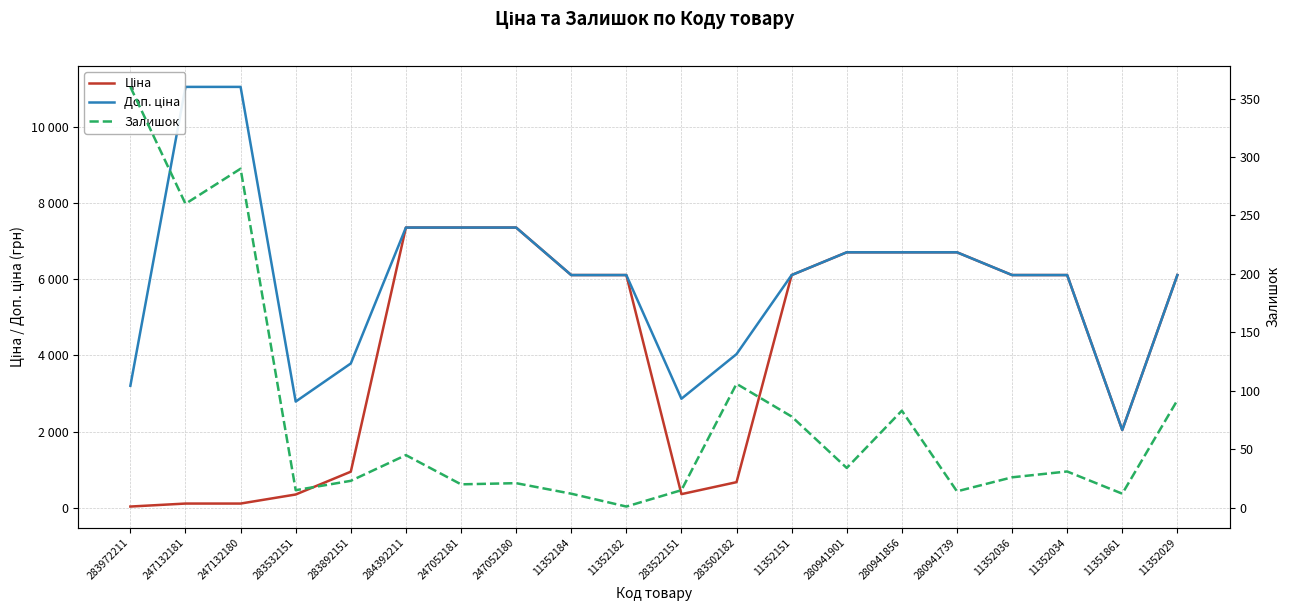

How many data points in Залишок are less than 31?

10